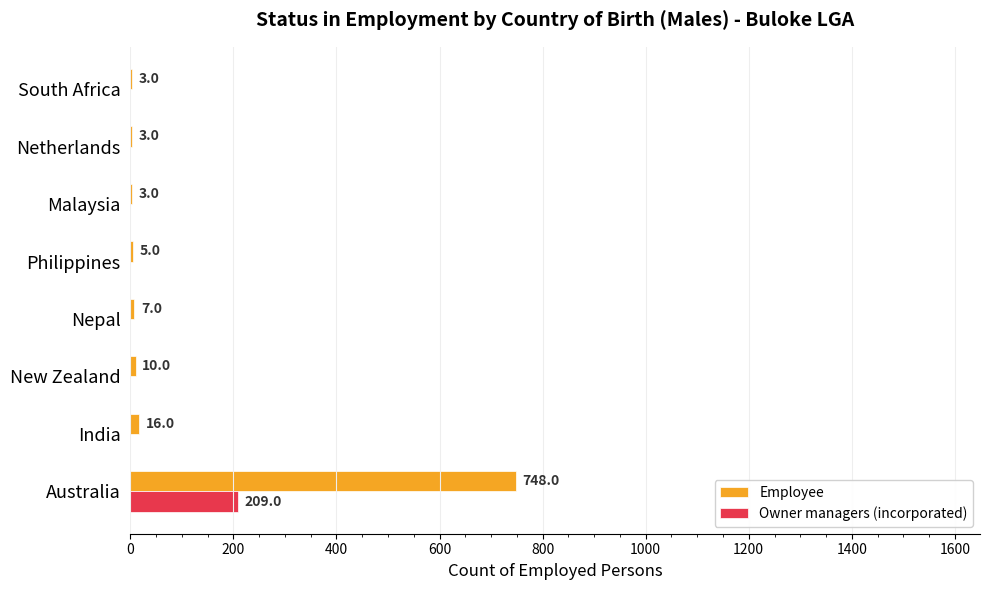

What is the approximate value of Employee at New Zealand?

10